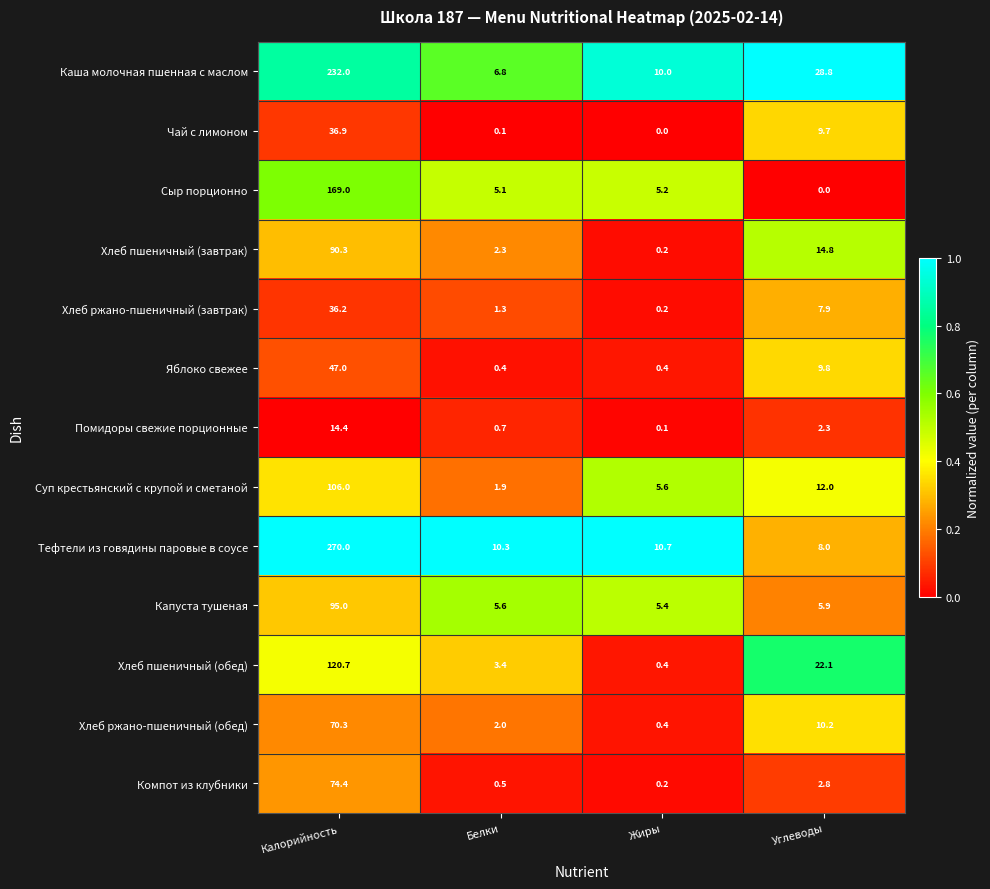

What is the sum of all Яблоко свежее values?

57.6